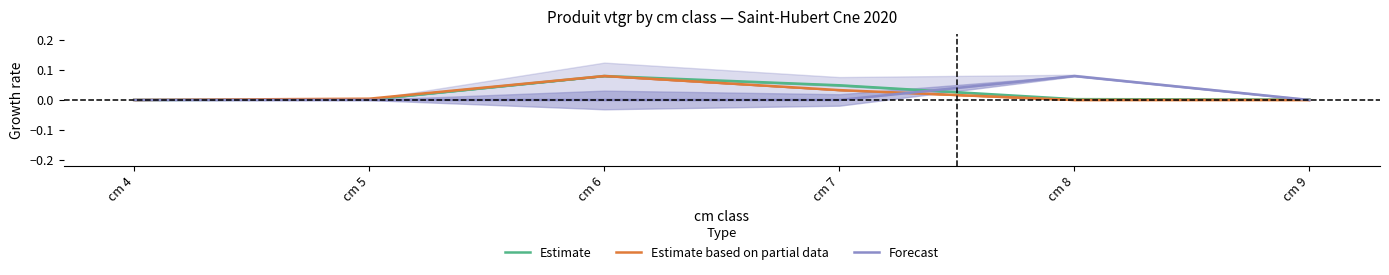

Reading left to right, transcribe all the data shown in this chart.

Estimate: 0.0	0.0	0.1	0.0	0.0	0.0
Estimate based on partial data: 0.0	0.0	0.1	0.0	0.0	0.0
Forecast: 0.0	0.0	0.0	0.0	0.1	0.0